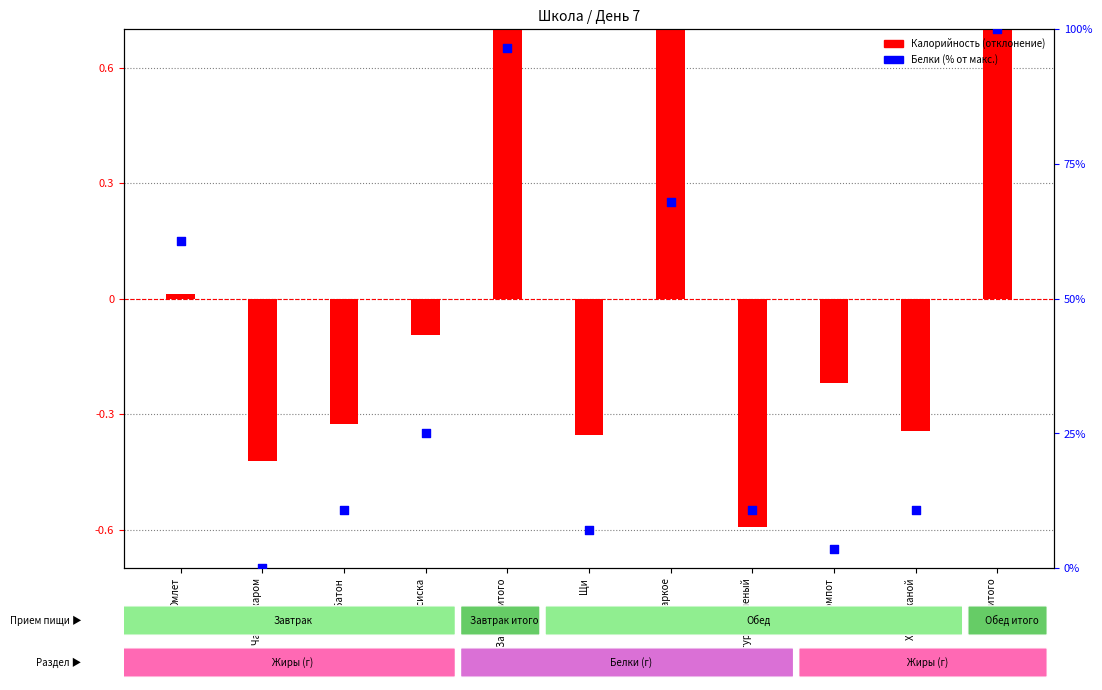

At which category is the sum across all series the highest?

Обед итого